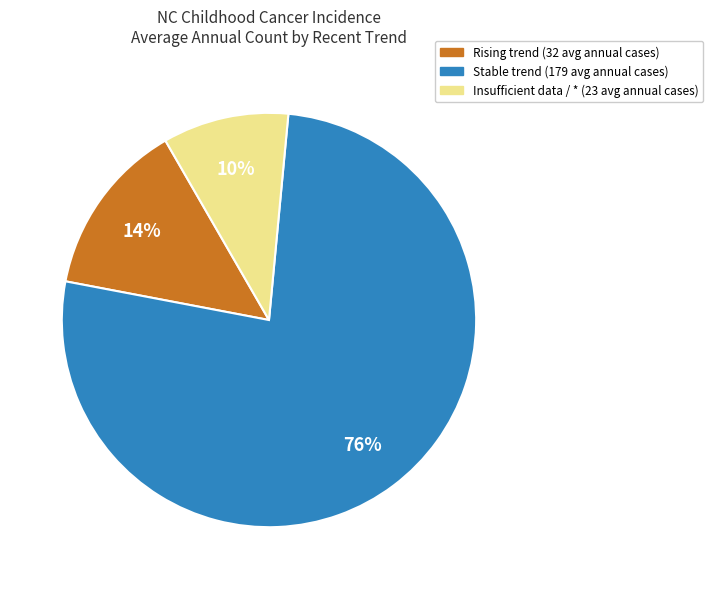

Is there any slice that represents more than half of the pie?

Yes